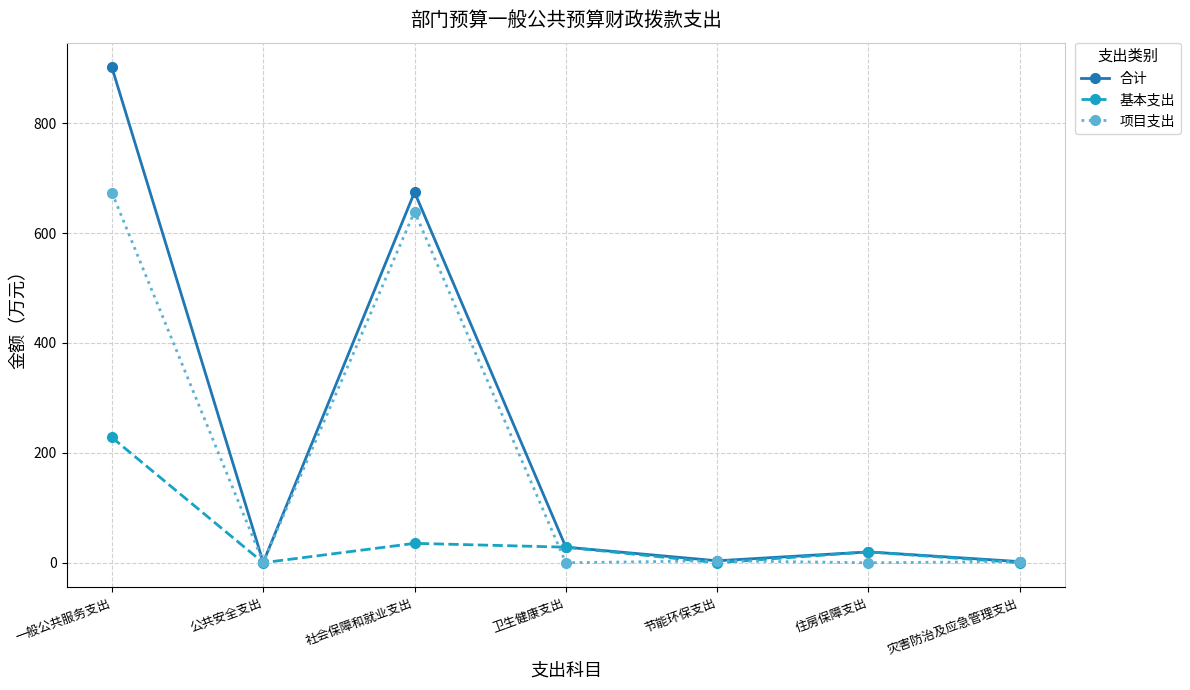

Rank the series by their average value, from highest to lowest.

合计, 项目支出, 基本支出